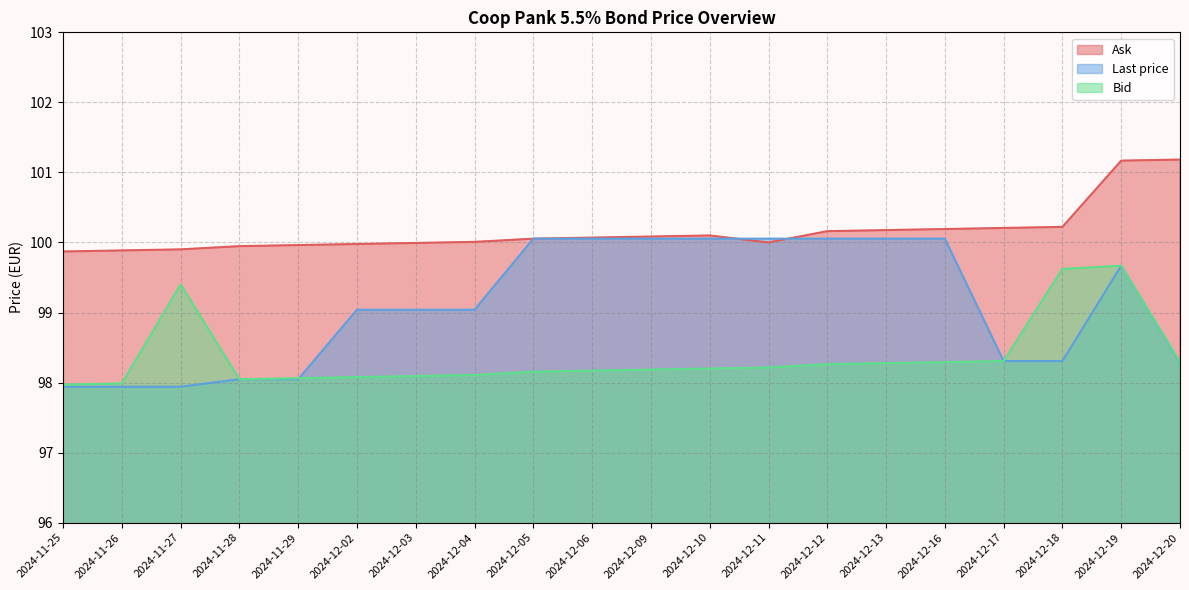

What position from the left is 2024-12-06?

10